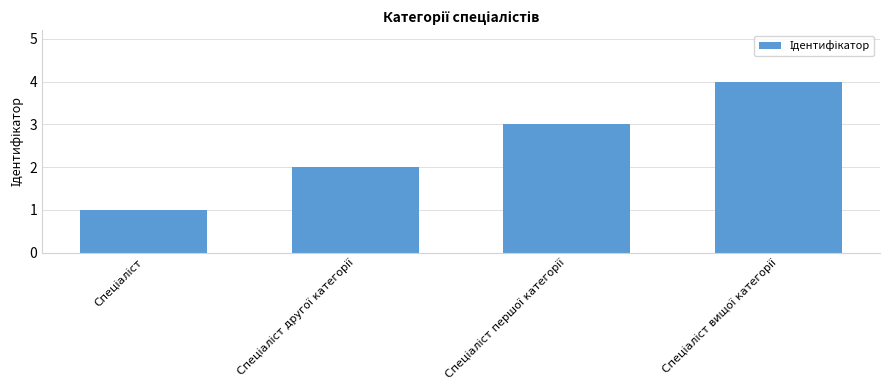

How many bars are there in total?

4